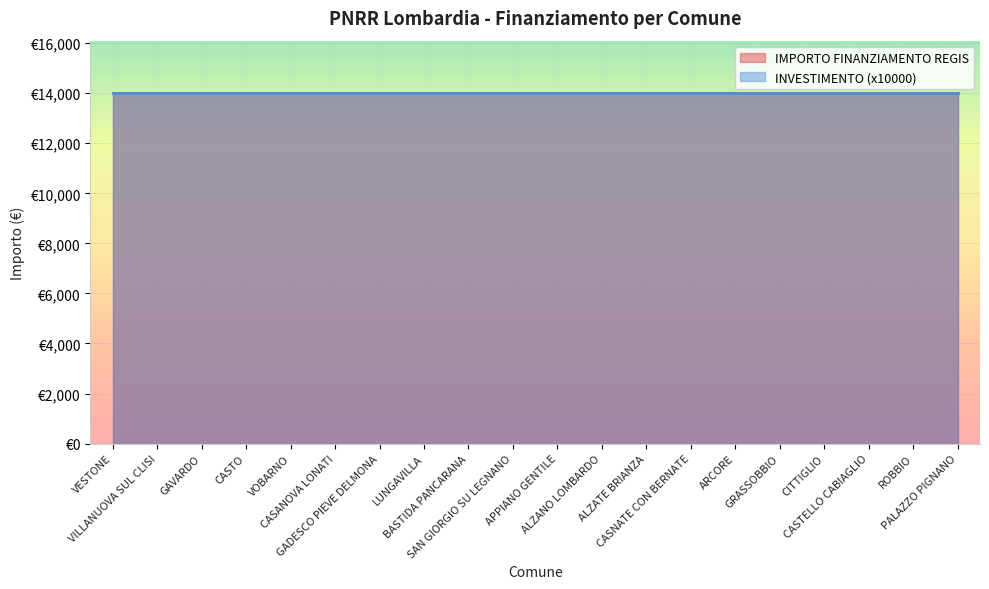

At which category is the sum across all series the highest?

VESTONE